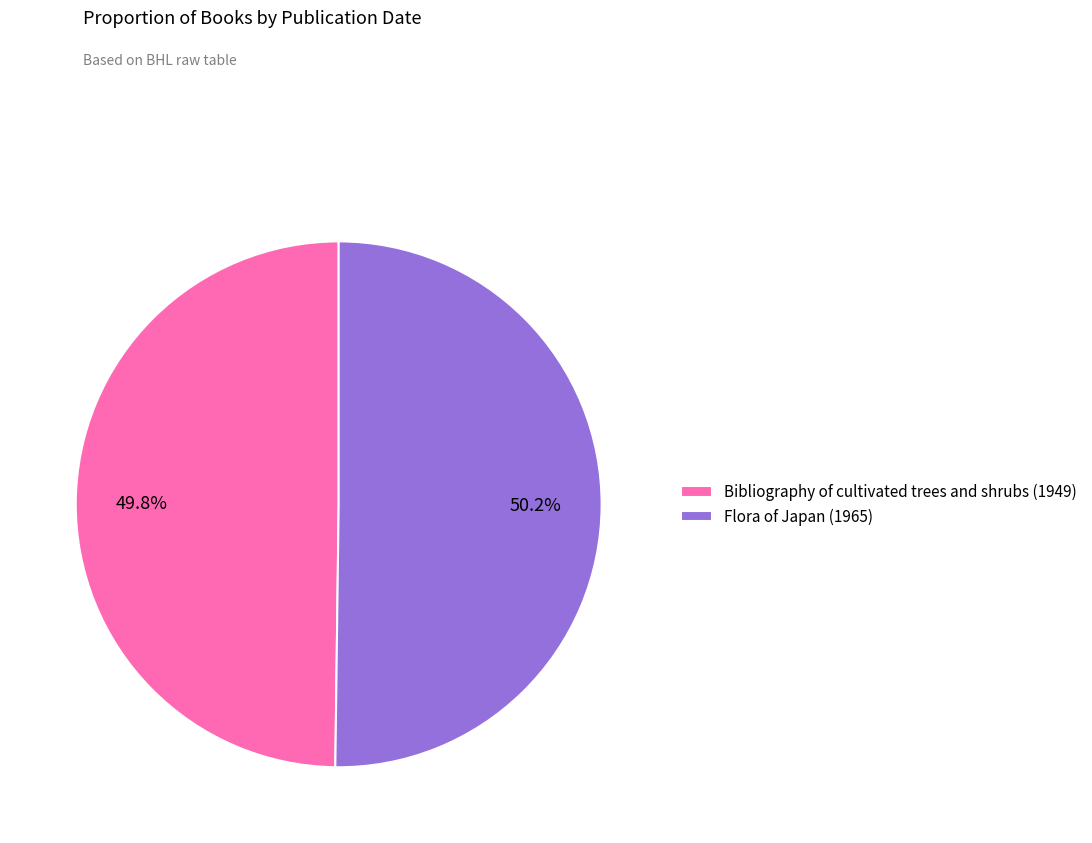

What percentage do Flora of Japan (1965) and Bibliography of cultivated trees and shrubs (1949) together represent?

100.0%